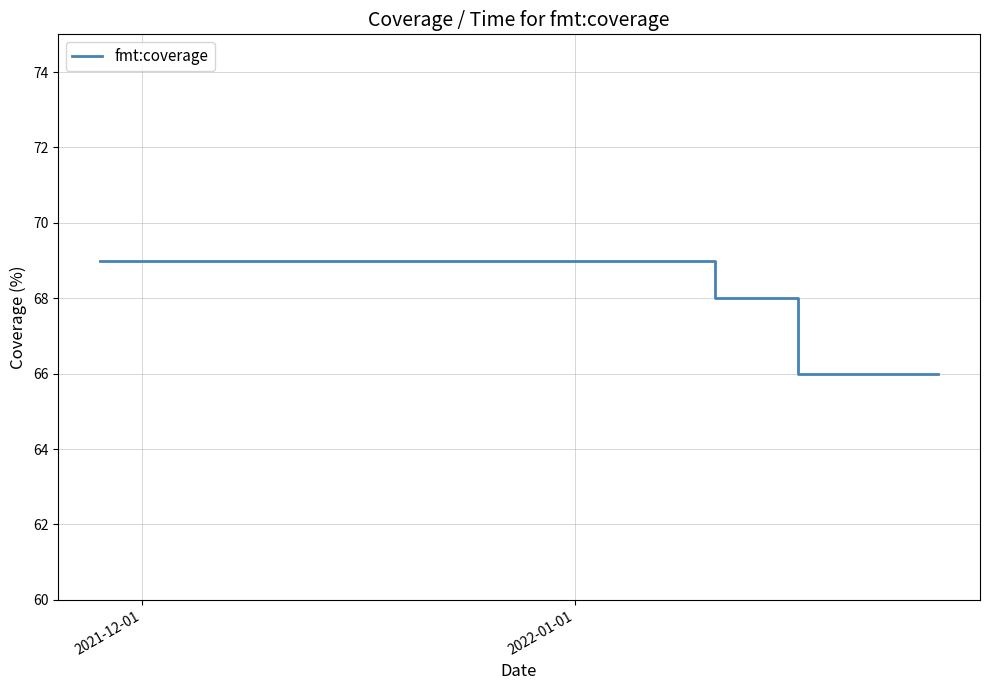

What is the difference between the maximum and minimum values?

3